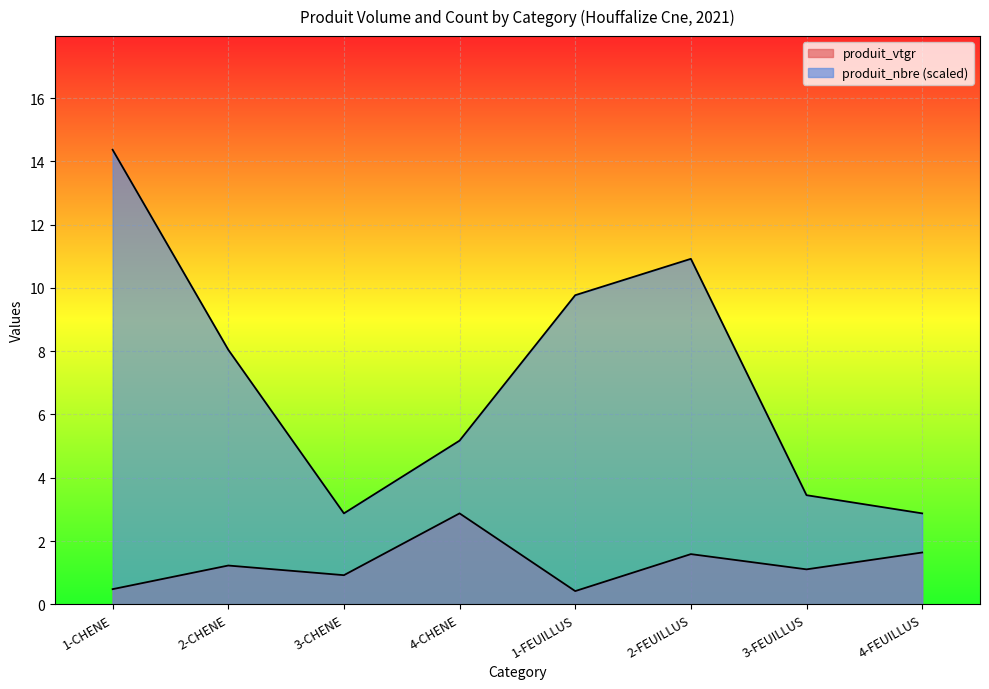

Which category has the highest value in the produit_nbre series?

1-CHENE